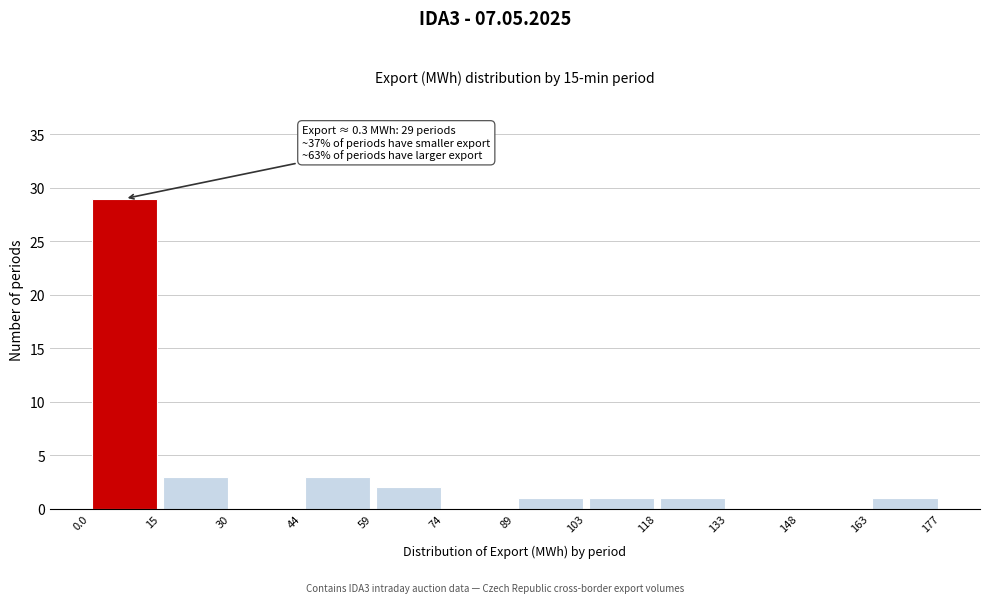

Over which range of the x-axis is the bar tallest?

0.0 to 15